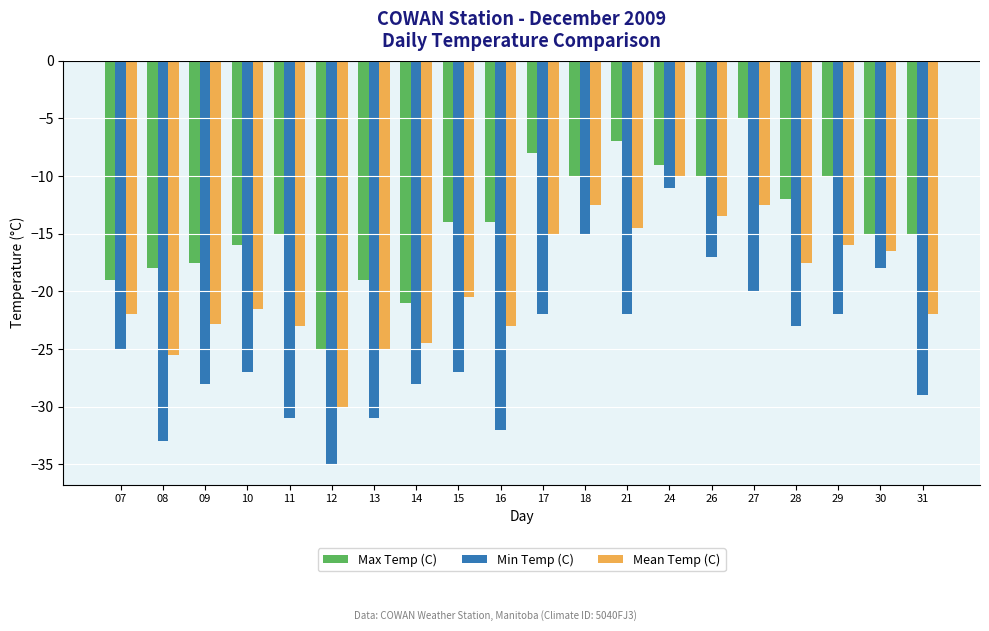

What is the sum of all Max Temp (C) values?

-279.5